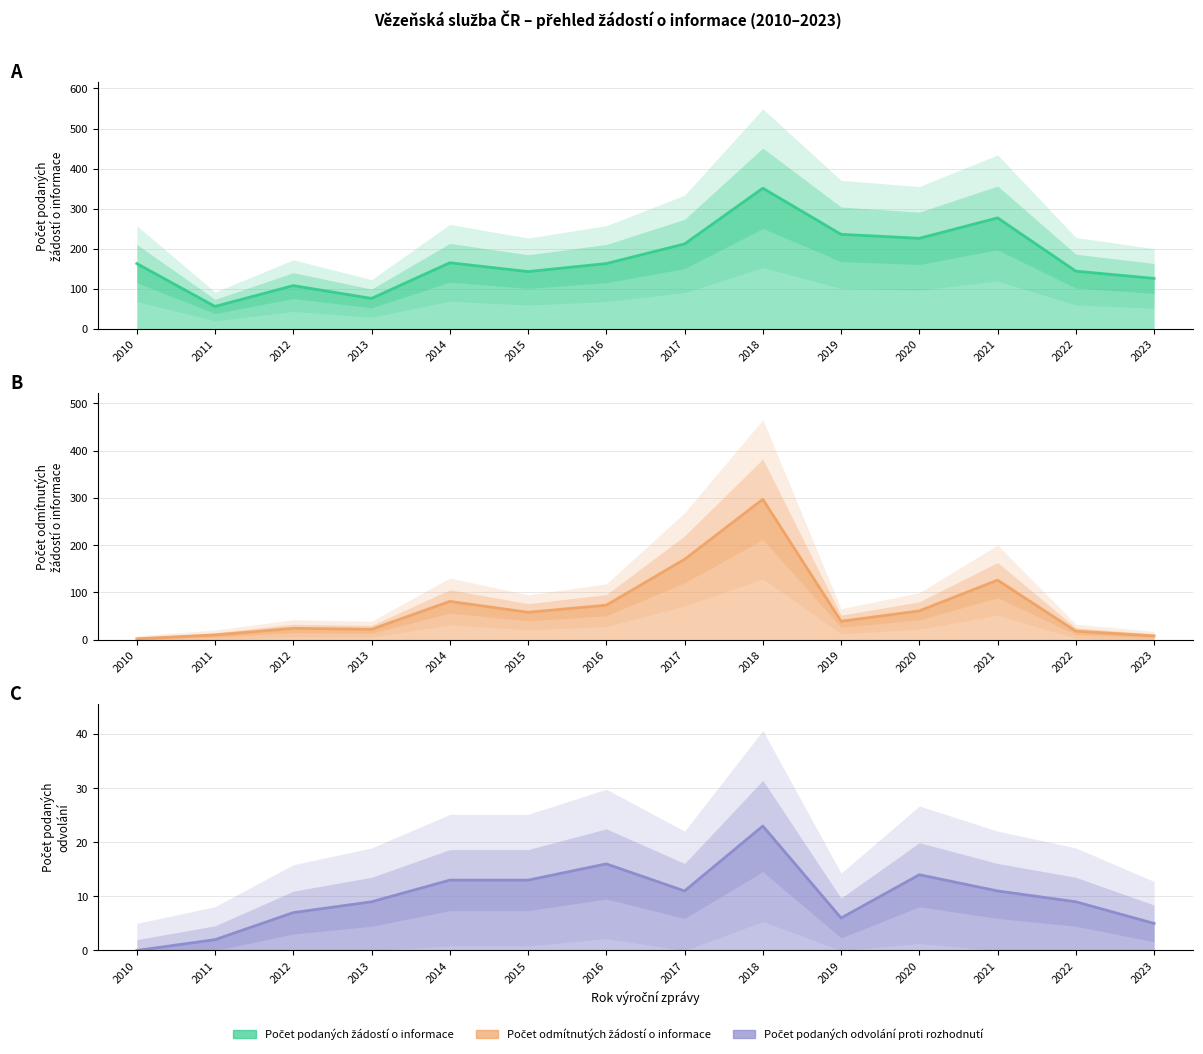

True or false: Počet podaných odvolání proti rozhodnutí has a value of 5 at 2023.

True